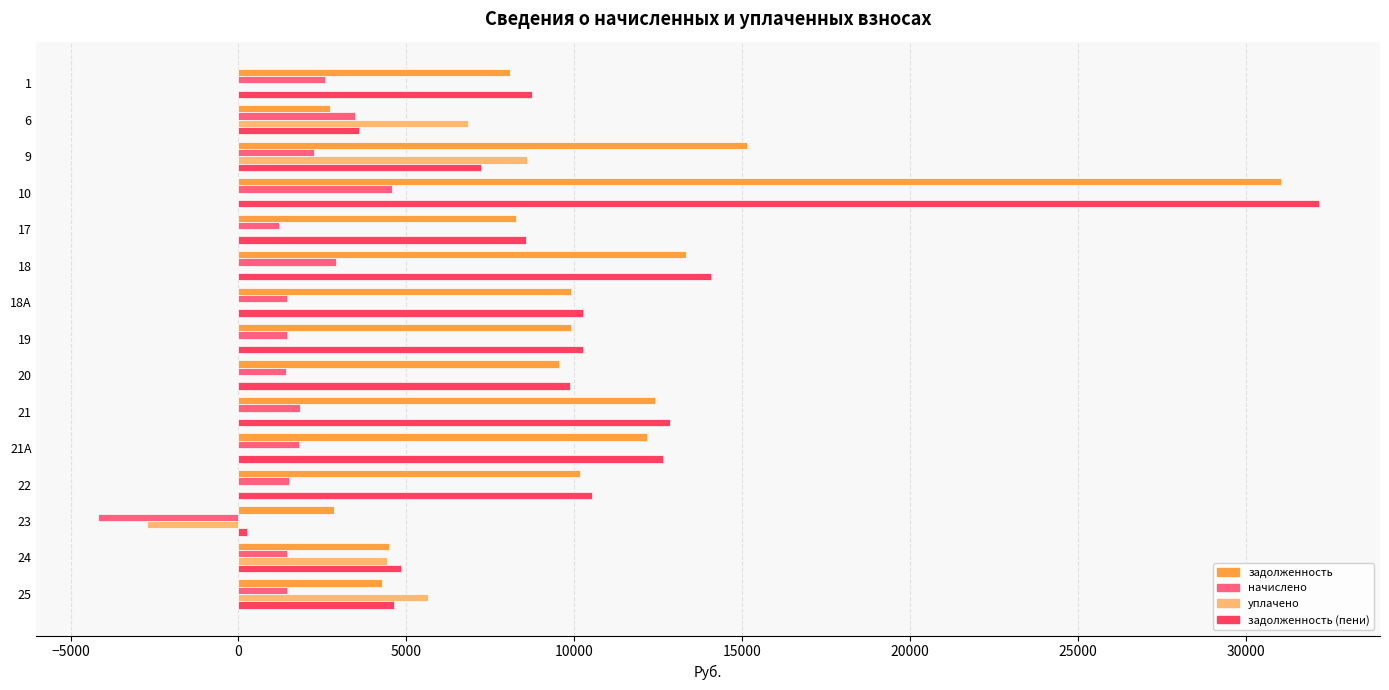

What is the sum of all задолженность (пени) values?

150456.7